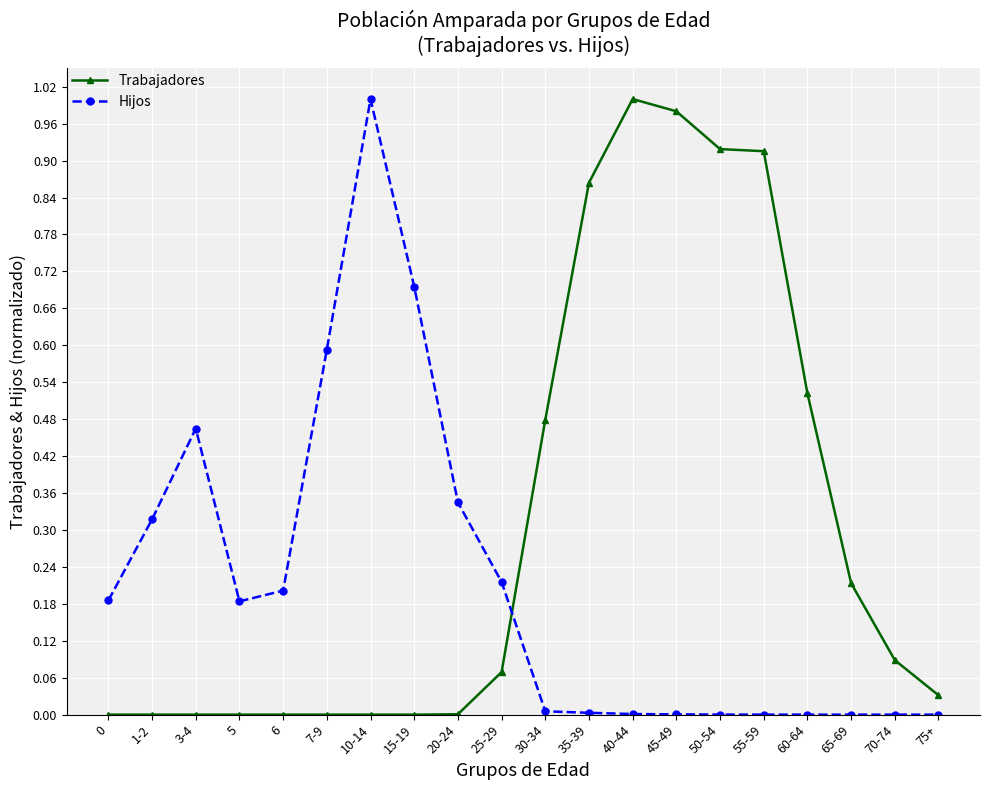

What position from the left is 6?

5